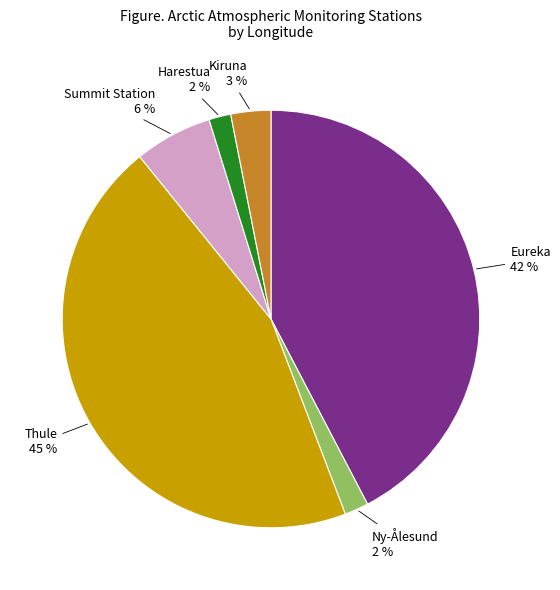

Does any single category account for the majority?

No